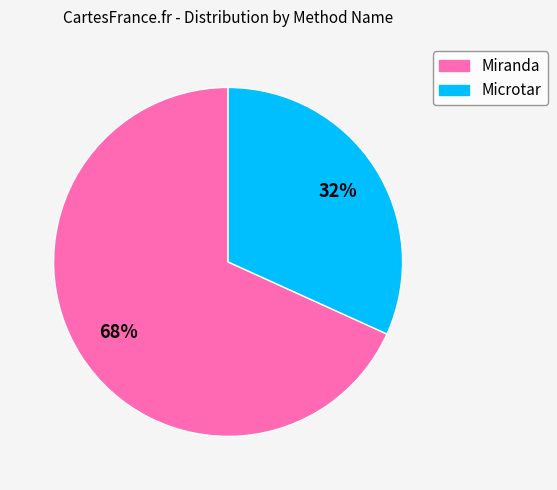

What percentage is the Microtar slice, to the nearest percent?

32%